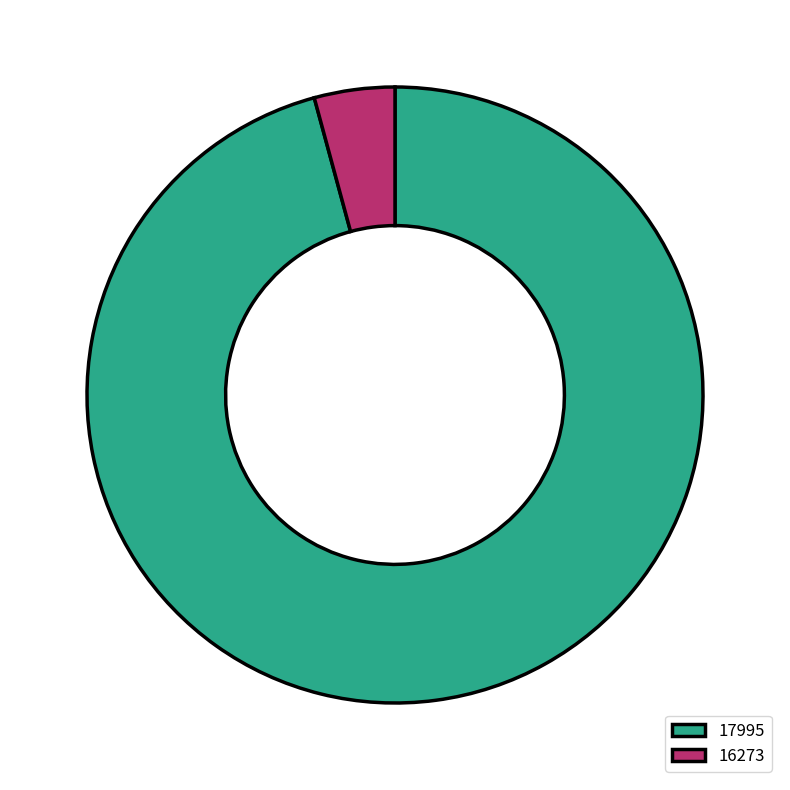

Between 16273 and 17995, which is larger?

17995